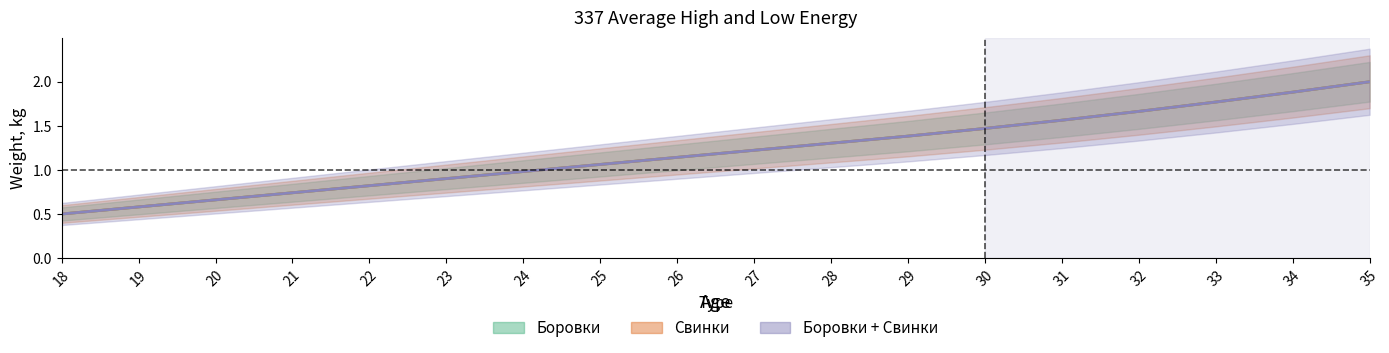

What is the difference between the Боровки values at 33 and 34?

0.1